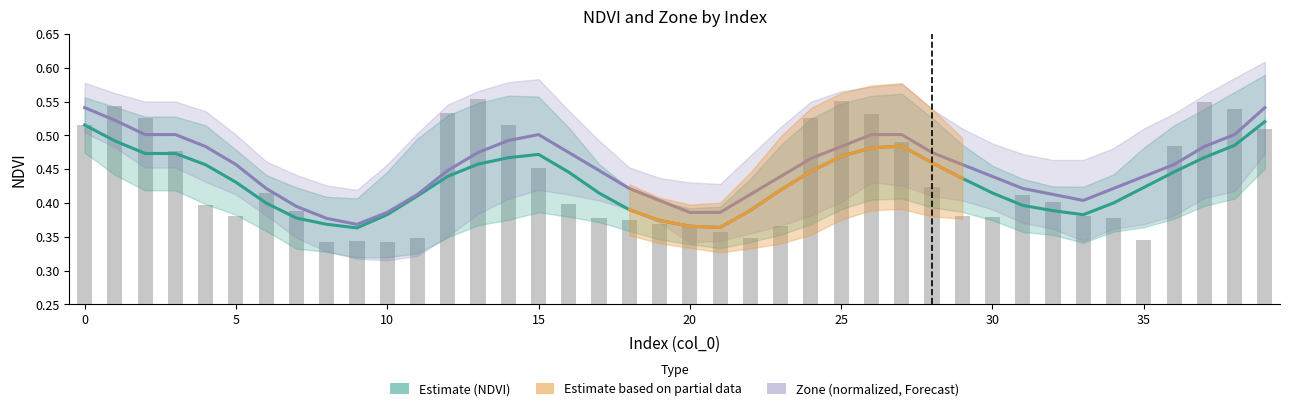

Reading right to left, transcribe all the data shown in this chart.

39=0.5	38=0.5	37=0.5	36=0.5	35=0.3	34=0.4	33=0.4	32=0.4	31=0.4	30=0.4	29=0.4	28=0.4	27=0.5	26=0.5	25=0.6	24=0.5	23=0.4	22=0.3	21=0.4	20=0.4	19=0.4	18=0.4	17=0.4	16=0.4	15=0.5	14=0.5	13=0.6	12=0.5	11=0.3	10=0.3	9=0.3	8=0.3	7=0.4	6=0.4	5=0.4	4=0.4	3=0.5	2=0.5	1=0.5	0=0.5